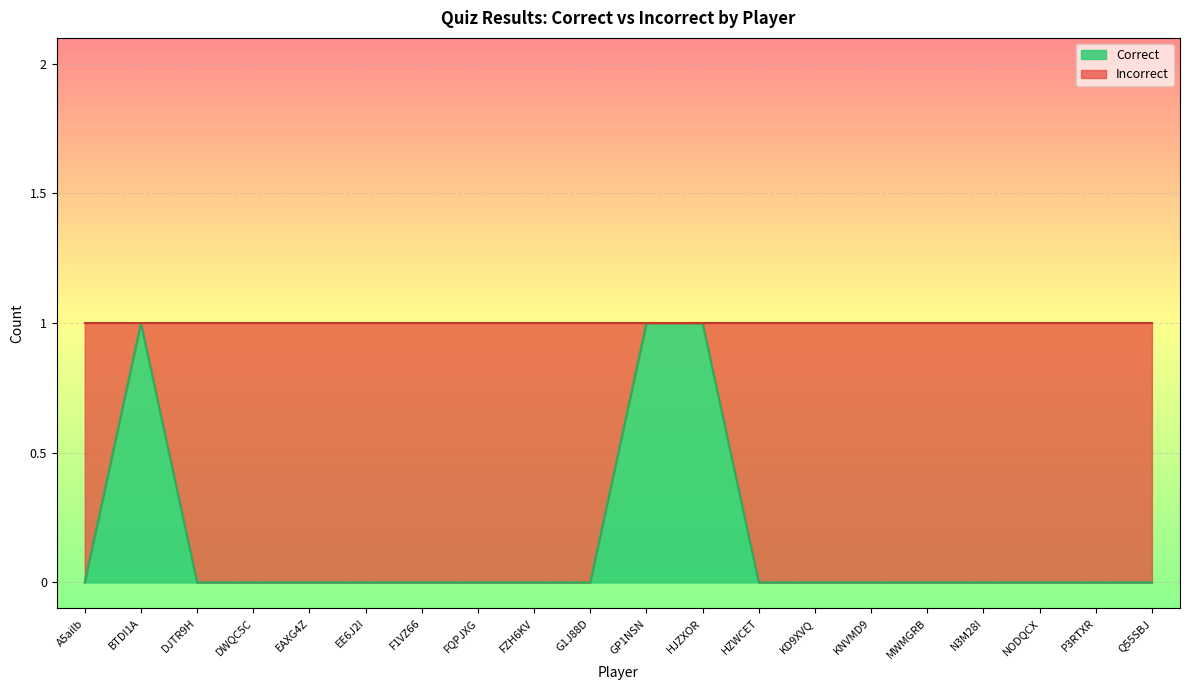

How many values exceed 0?

3